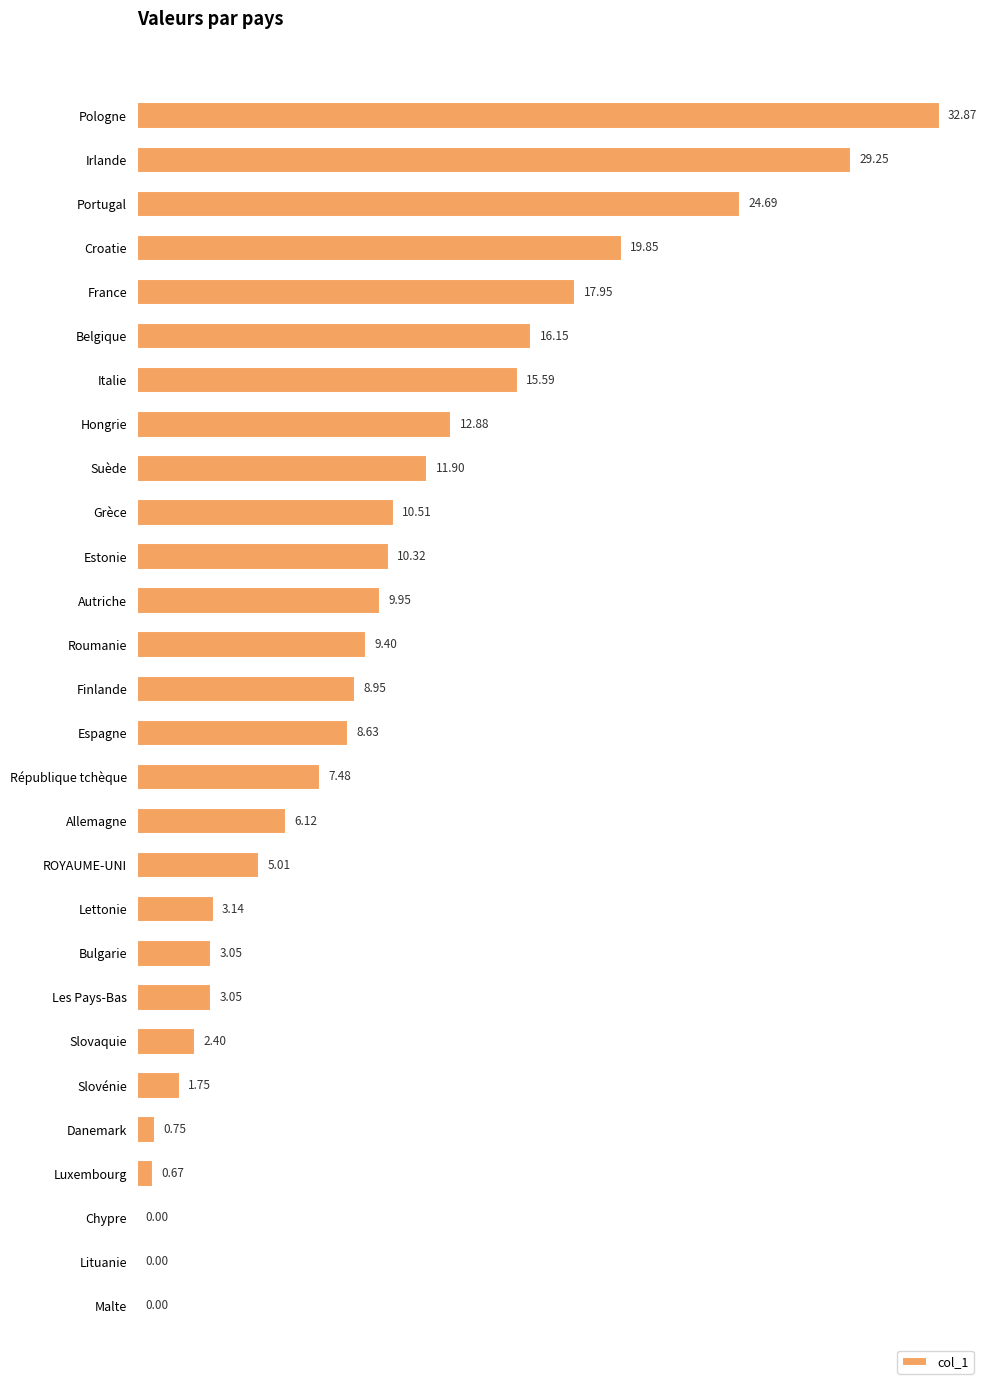

What is the sum of all values?

272.3